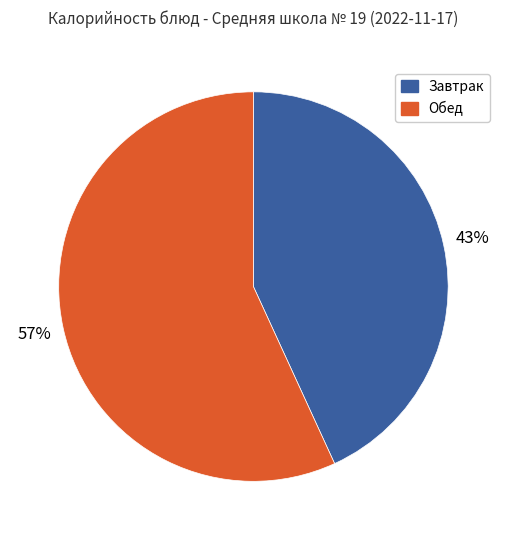

How many segments does this pie chart have?

2